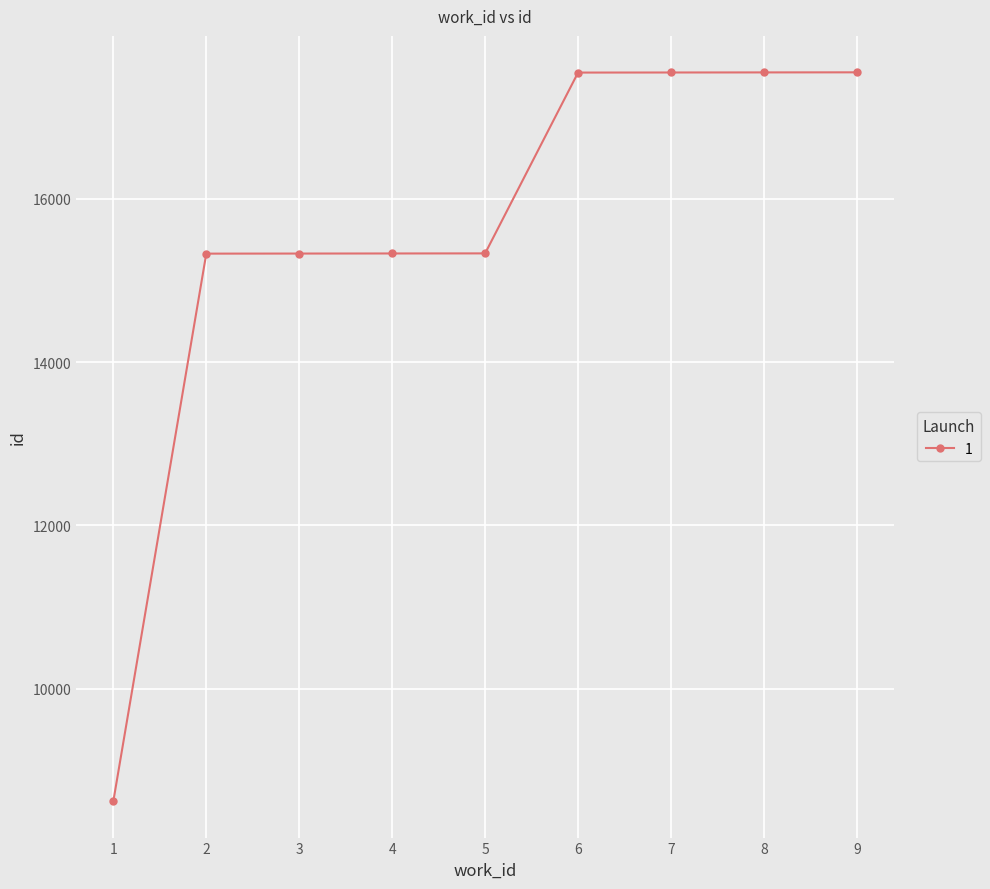

The value at 1 is 3538. True or false?

False